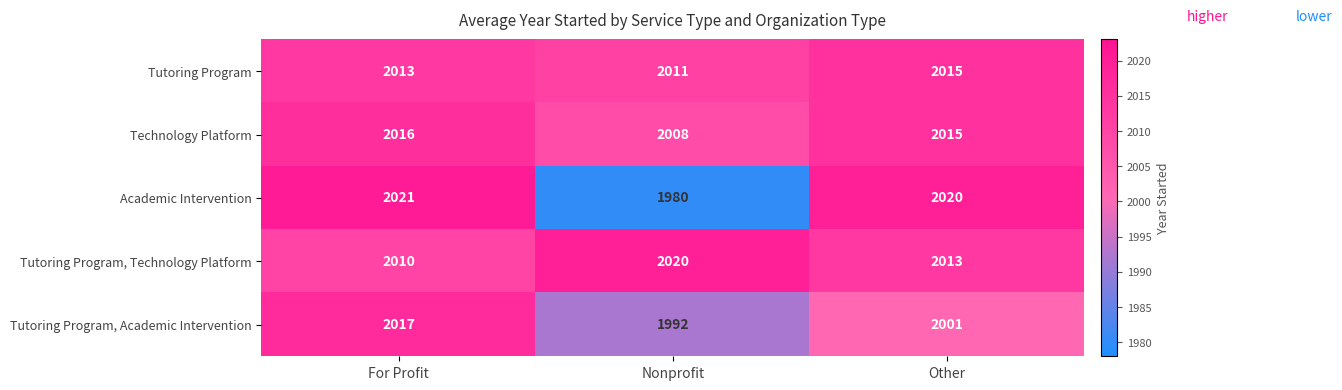

What is the total value across all series at Other?

10064